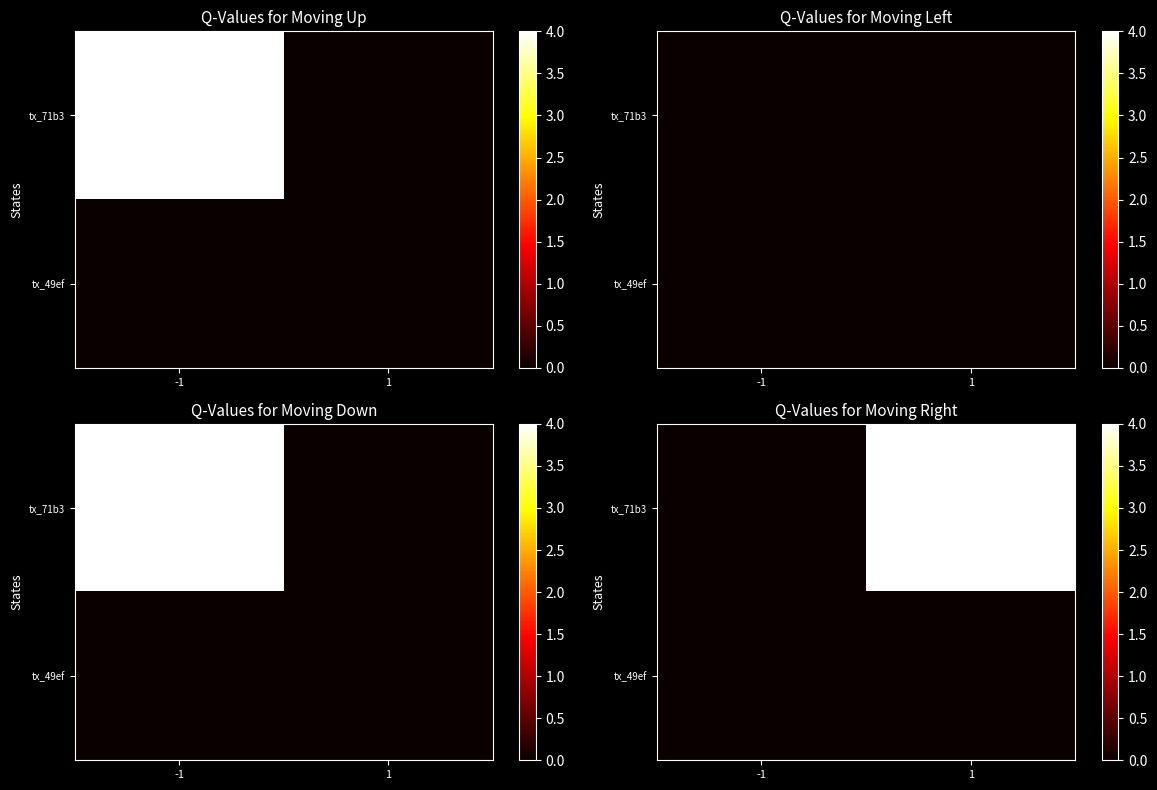

At which category is the sum across all series the highest?

1